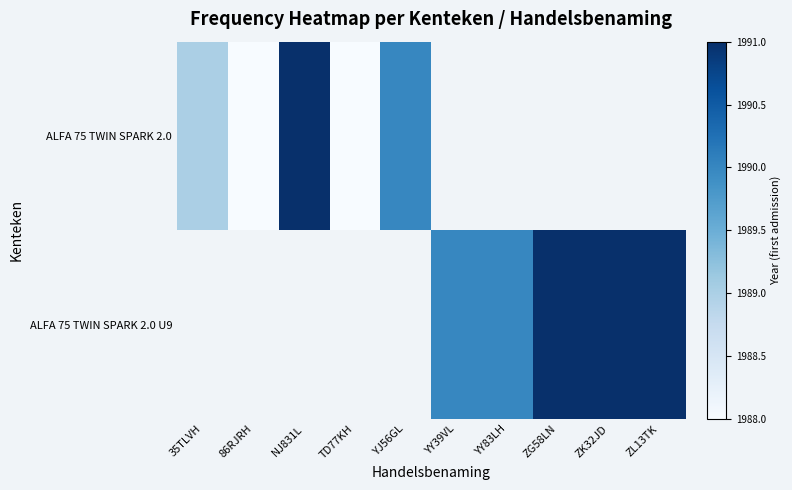

At which label is ALFA 75 TWIN SPARK 2.0 closest to 1989?

35TLVH